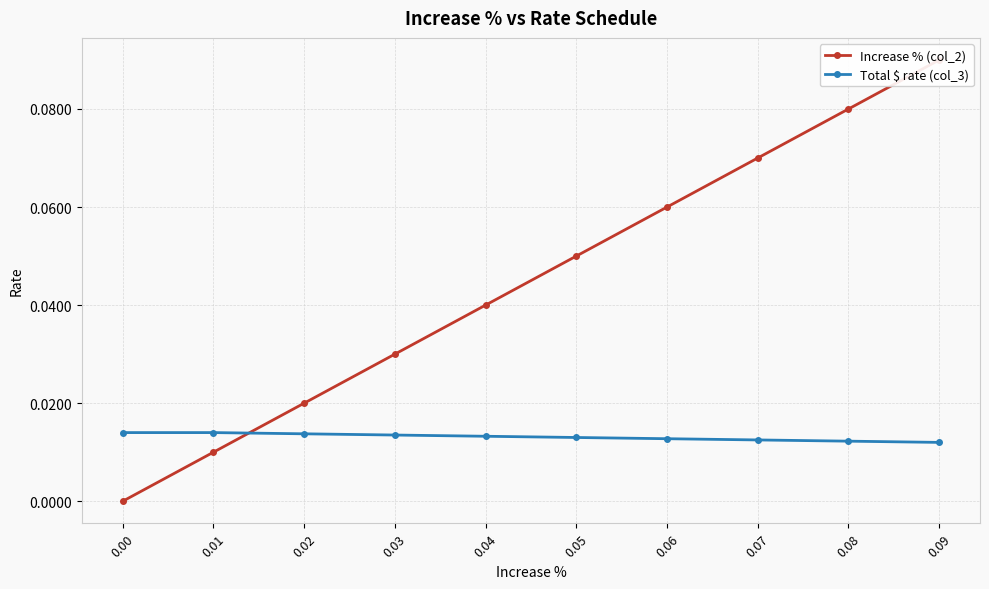

True or false: Increase % (col_2) has a value of 0.0 at 0.08.

False